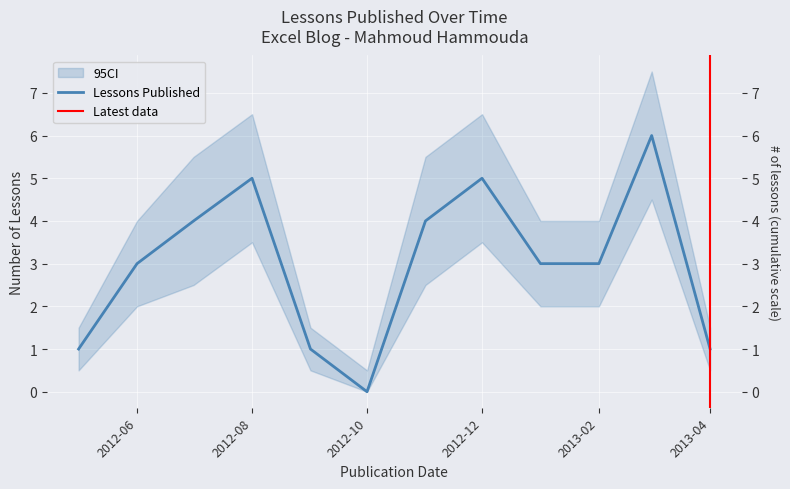

Reading left to right, what are all the values shown in this chart?

1	3	4	5	1	0	4	5	3	3	6	1